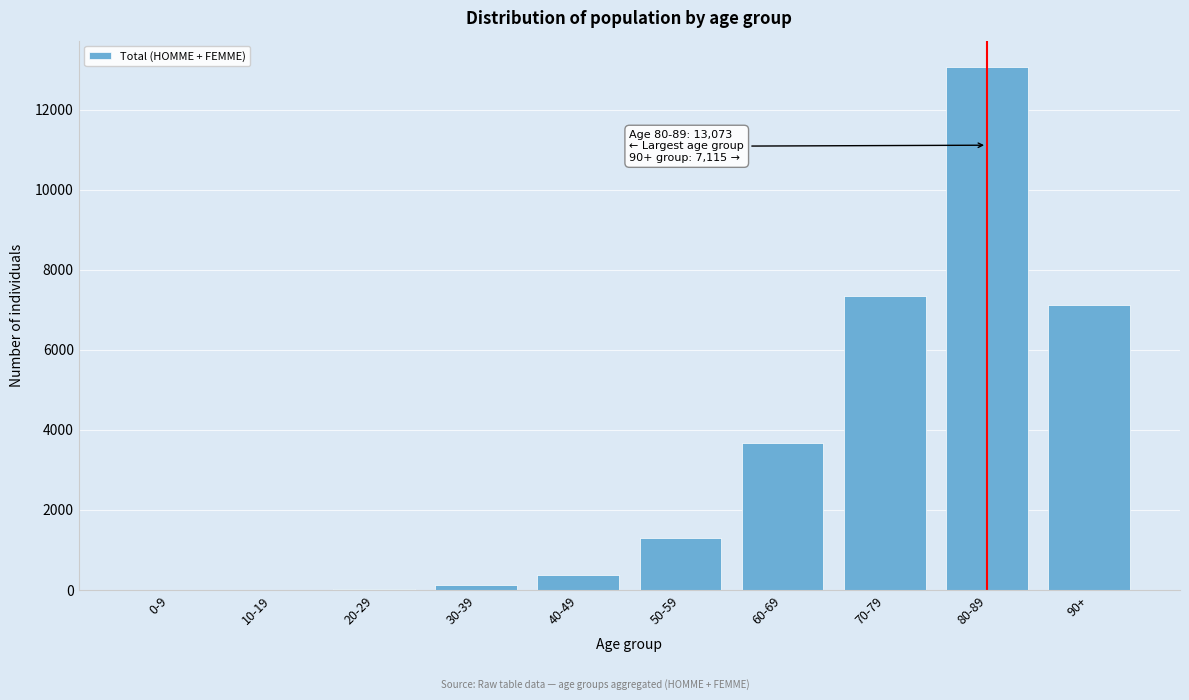

What is the change in value from 50-59 to 90+?

+5822